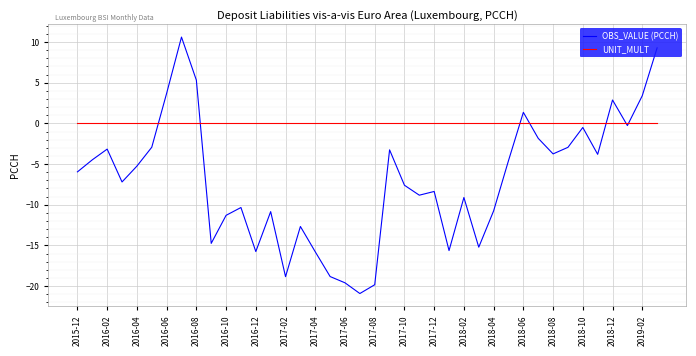

What is the difference between the maximum and minimum values in the OBS_VALUE (PCCH) series?

31.5